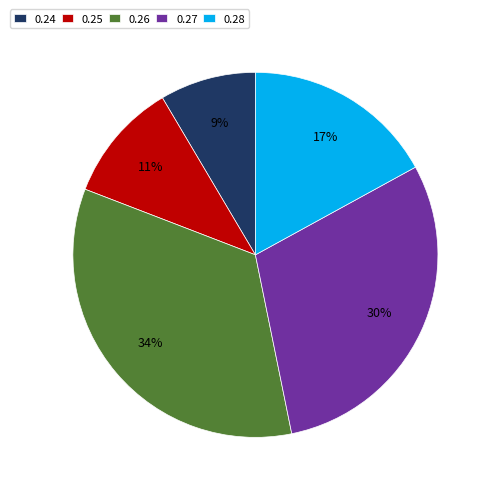

How many slices are in this pie chart?

5